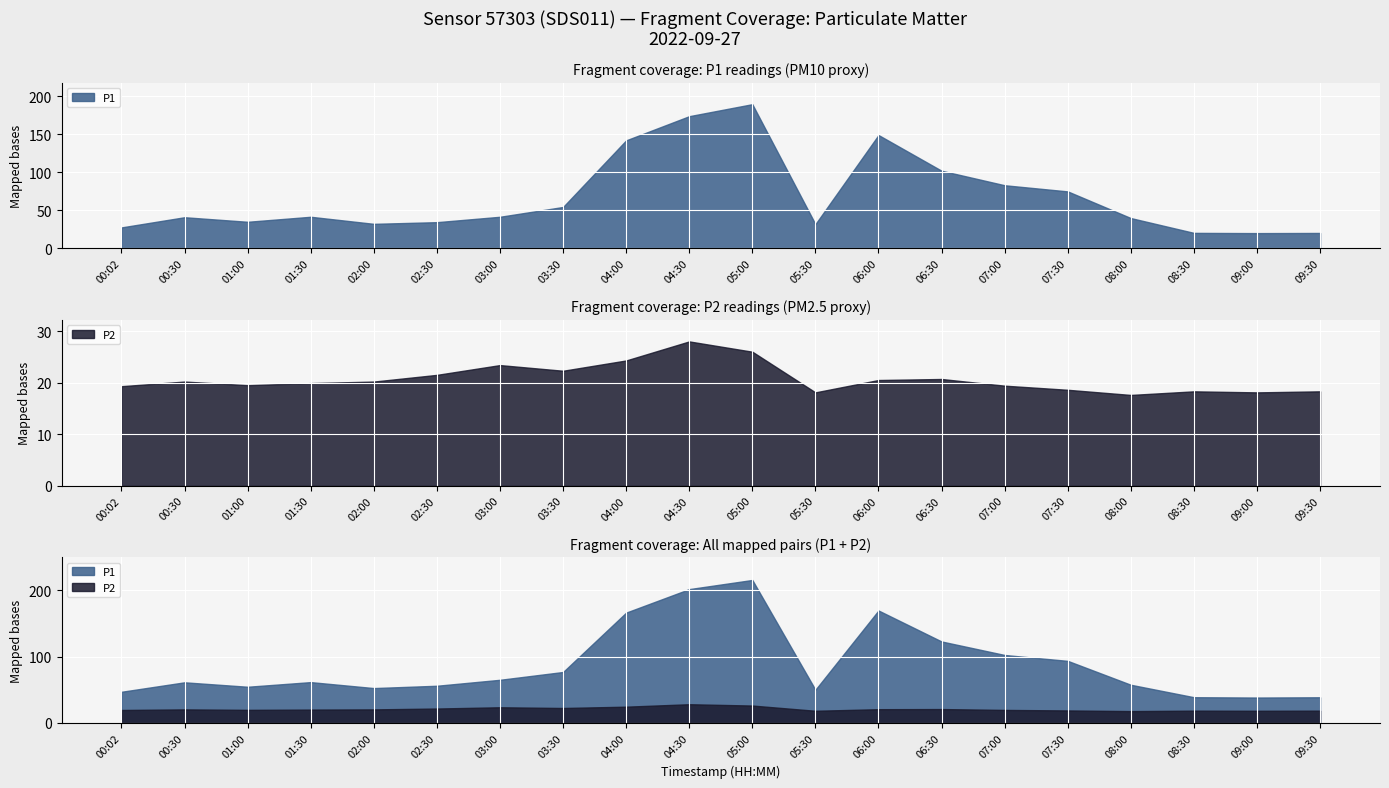

Which series has the widest spread of values?

P1